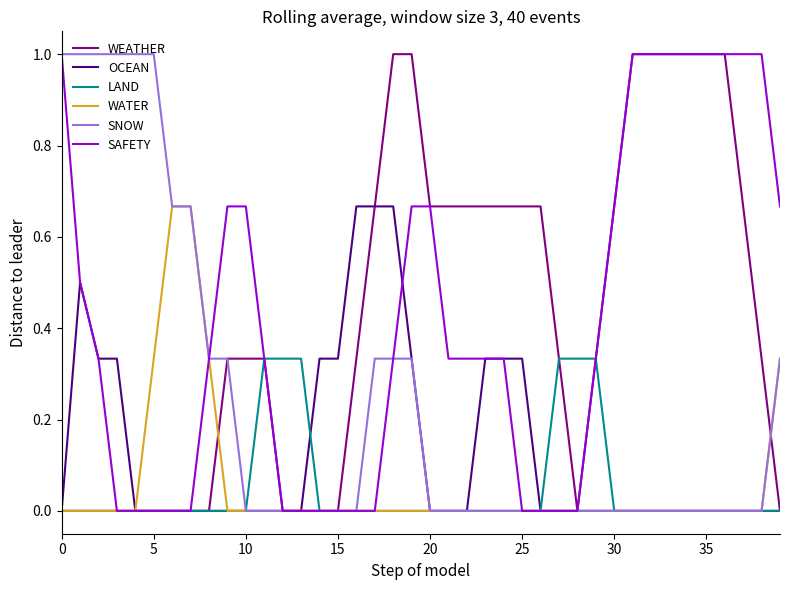

How many lines are shown in the chart?

6